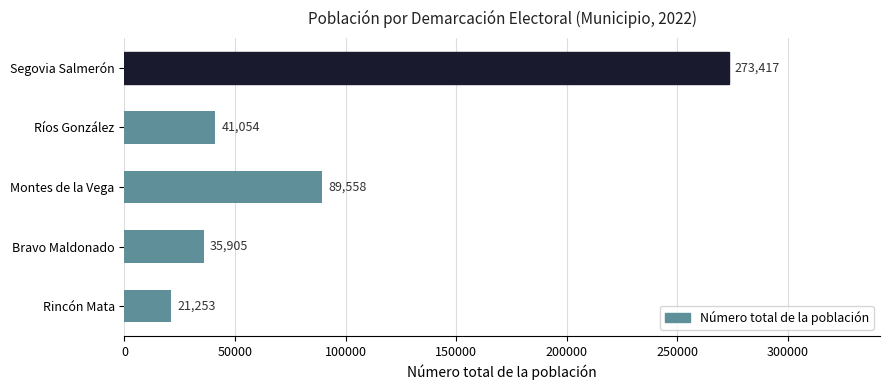

Are the bars grouped side by side (vs. stacked)?

No